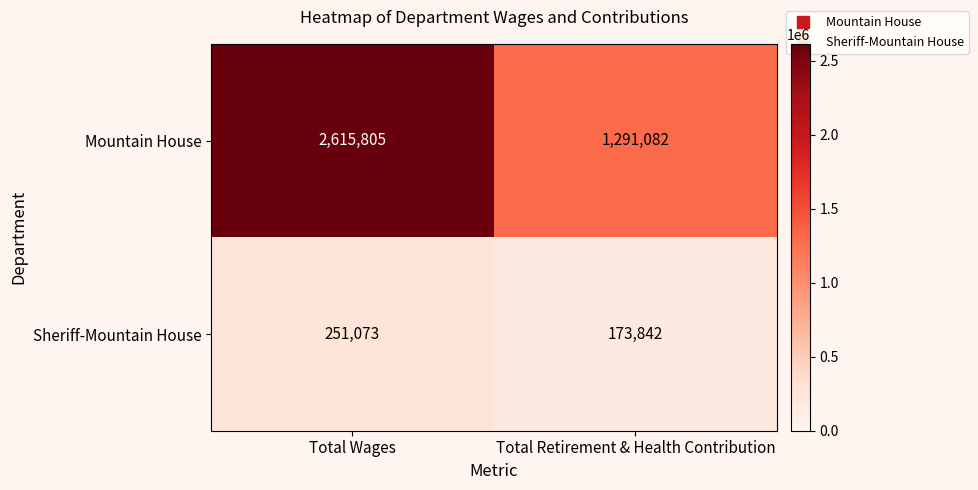

What is the greatest value displayed?

2615805